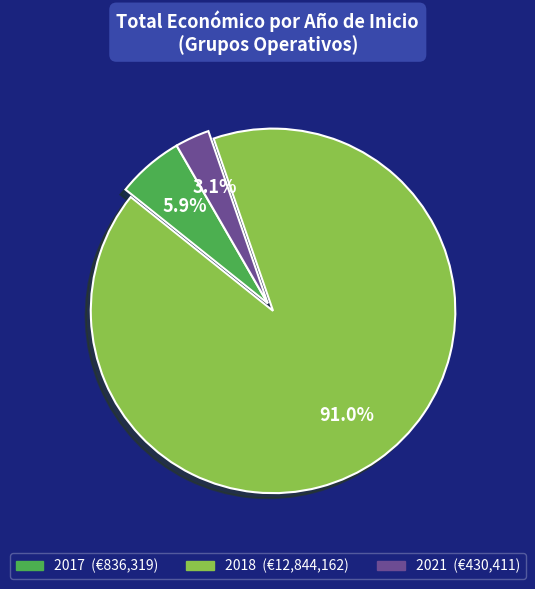

Does any single category account for the majority?

Yes